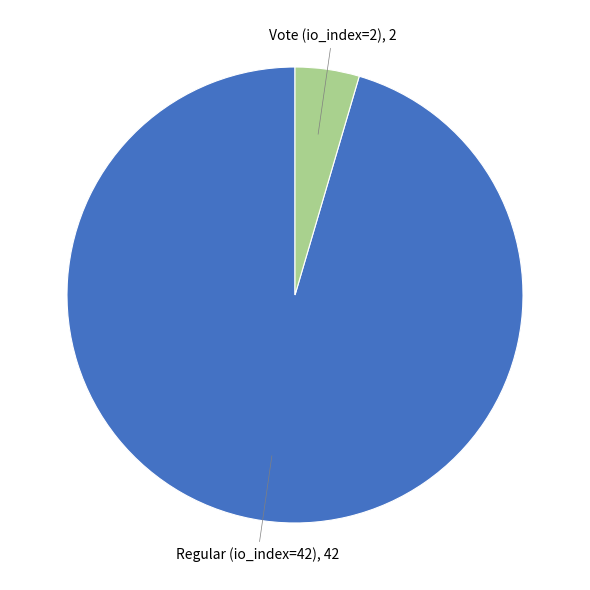

Does any single category account for the majority?

Yes